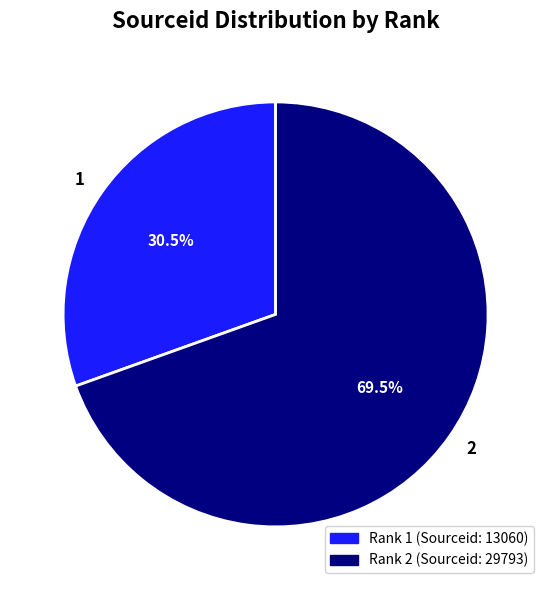

Approximately how many times larger is the value at 1 compared to 2?

0.4